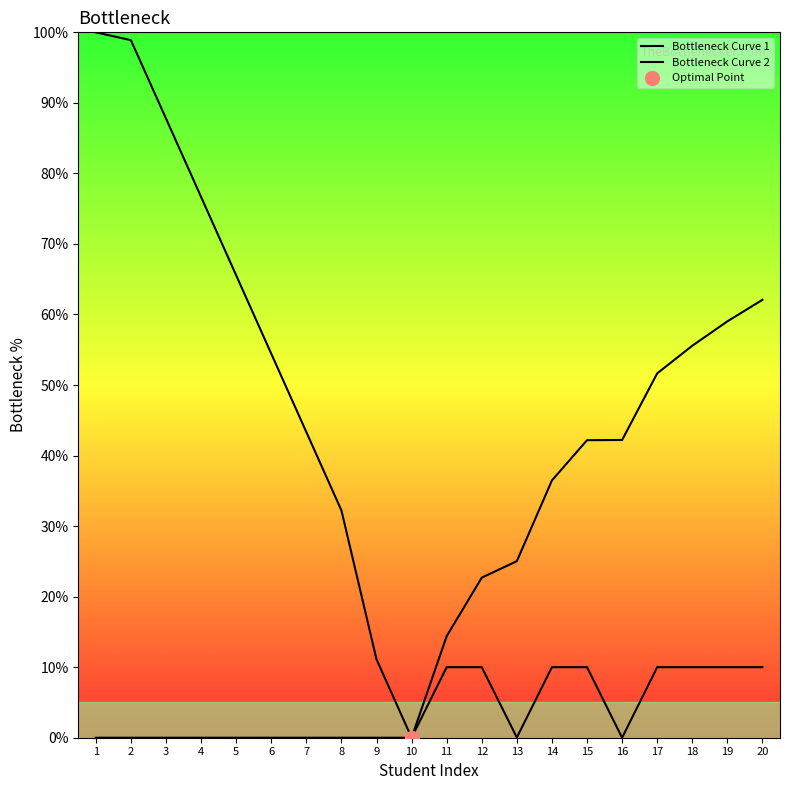

Reading left to right, transcribe all the data shown in this chart.

Bottleneck Curve 1: 1=100.0	2=98.9	3=87.8	4=76.7	5=65.6	6=54.4	7=43.3	8=32.2	9=11.1	10=0.0	11=10.0	12=10.0	13=0.0	14=10.0	15=10.0	16=0.0	17=10.0	18=10.0	19=10.0	20=10.0
Bottleneck Curve 2: 1=0.0	2=0.0	3=0.0	4=0.0	5=0.0	6=0.0	7=0.0	8=0.0	9=0.0	10=0.0	11=14.4	12=22.7	13=25.0	14=36.5	15=42.2	16=42.2	17=51.7	18=55.6	19=59.0	20=62.1